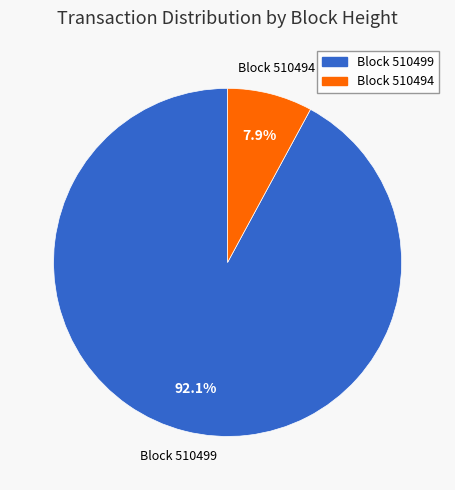

Does any single category account for the majority?

Yes